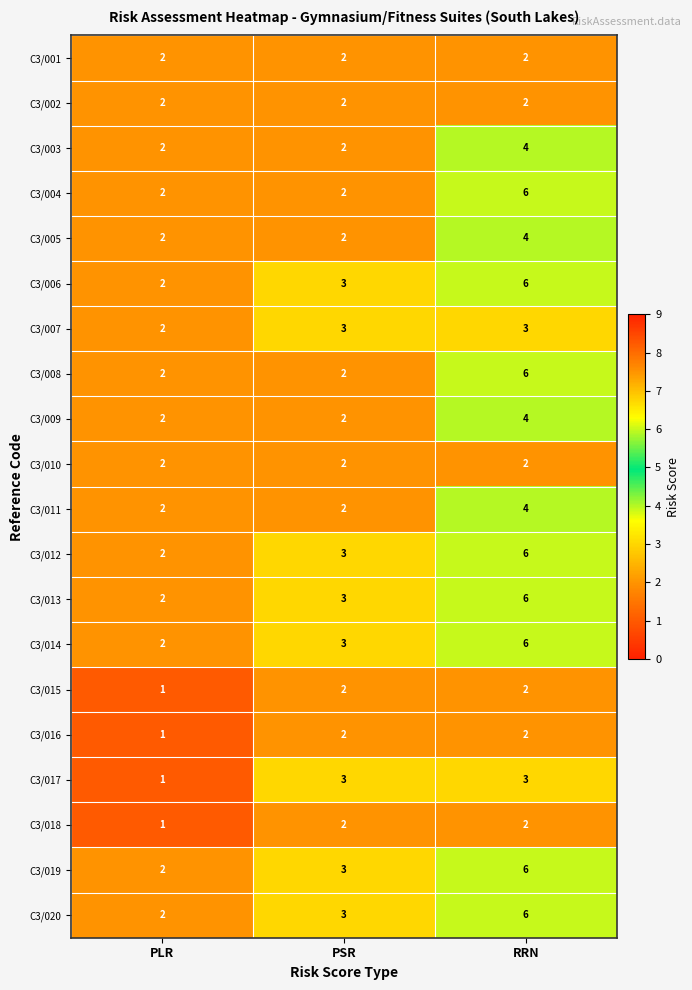

At how many categories does at least one series exceed 1?

3